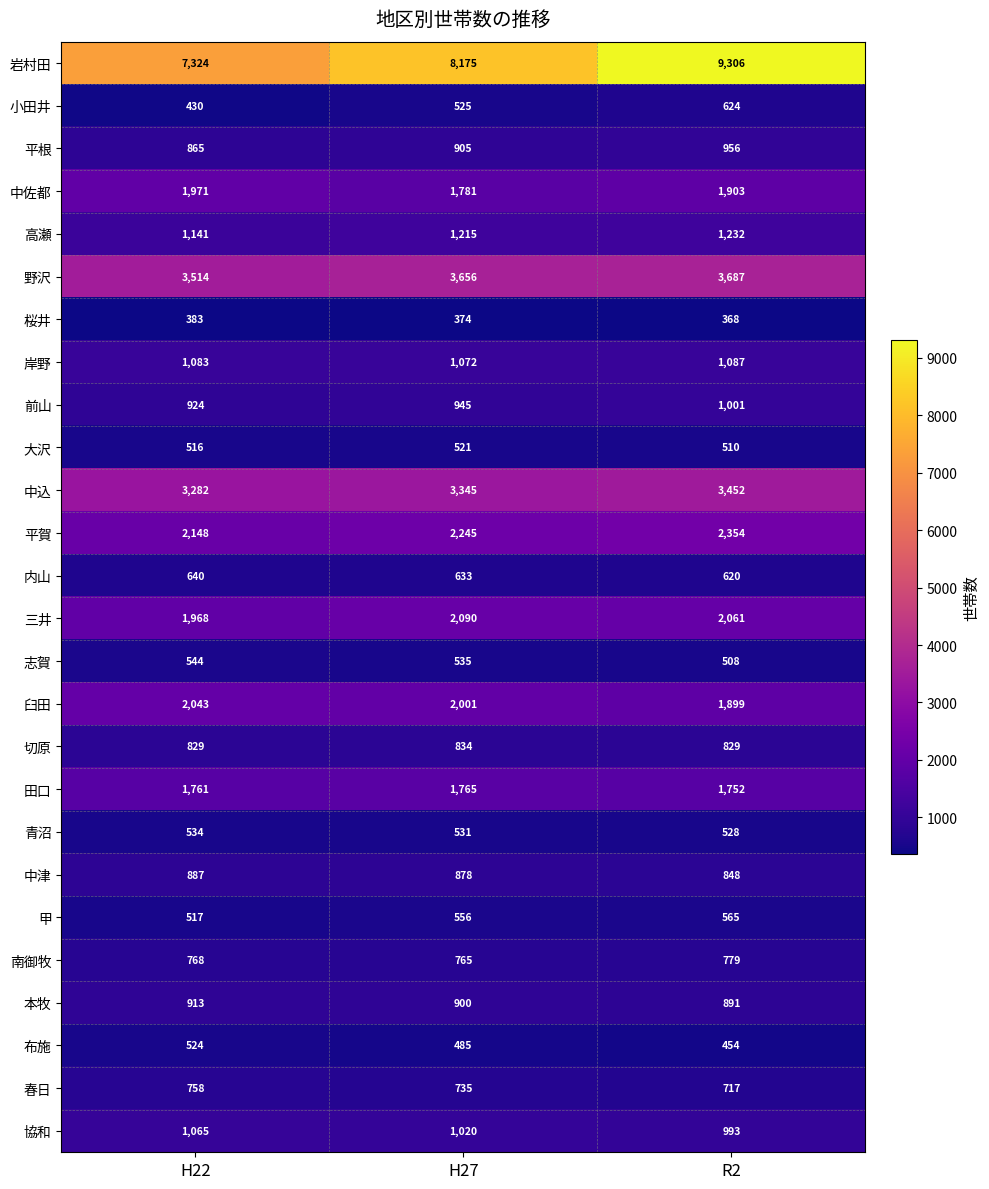

What is the greatest value displayed?

9306